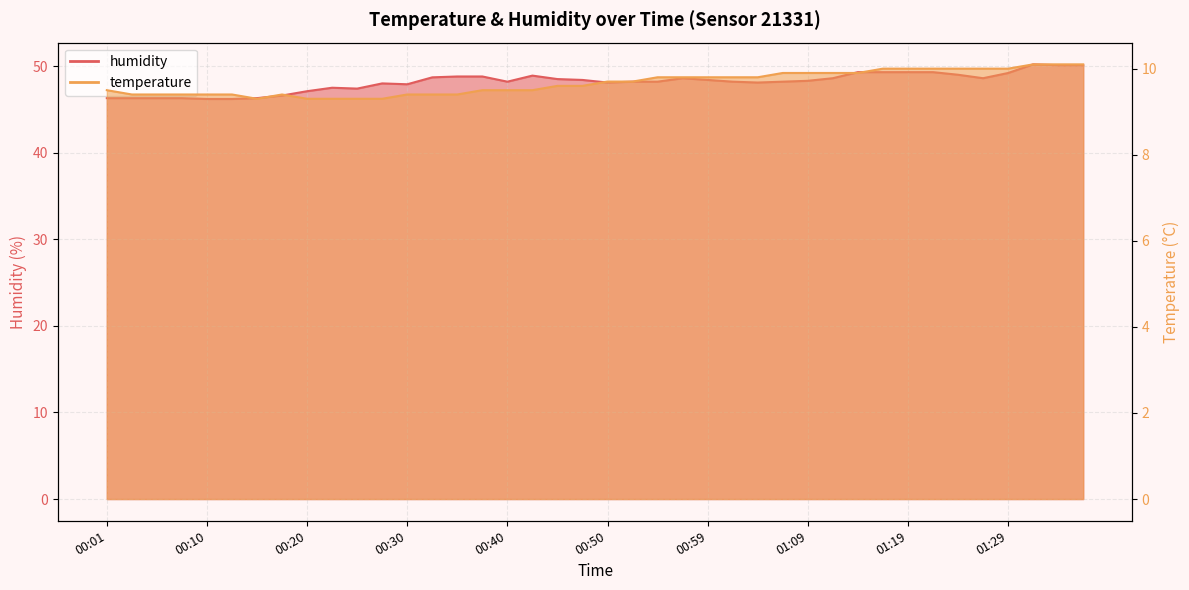

What position from the left is 01:17?

32